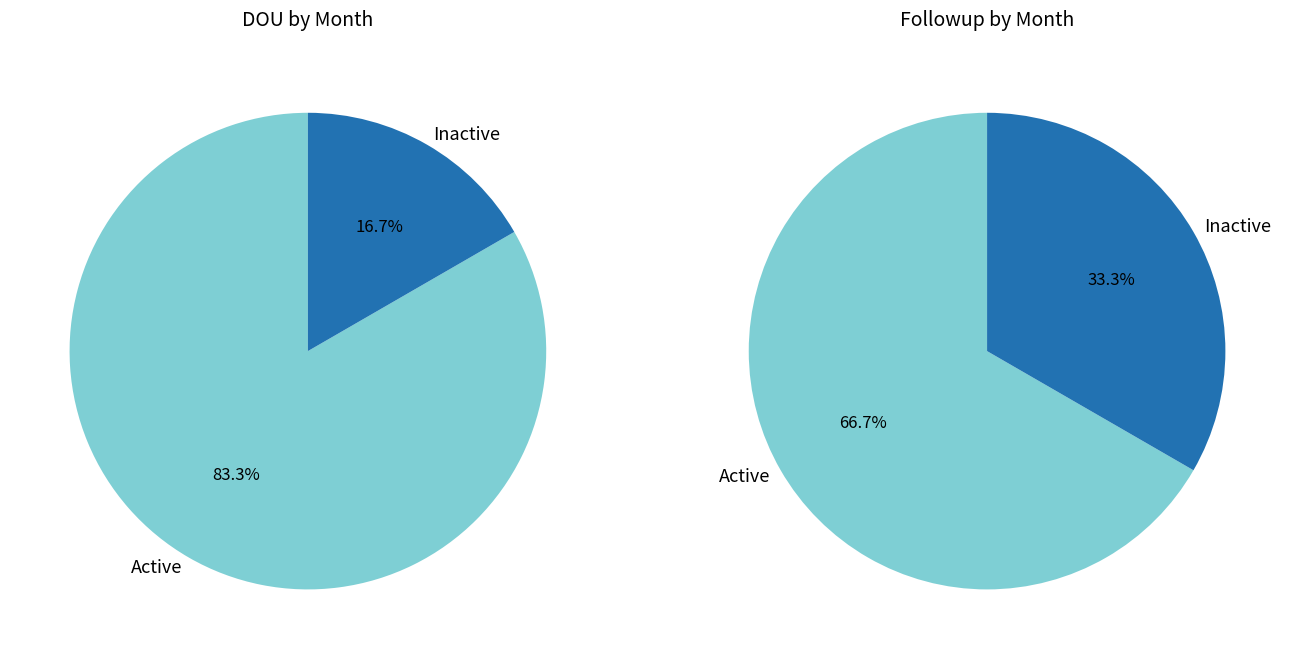

Does 2 represent more than half of the total?

No